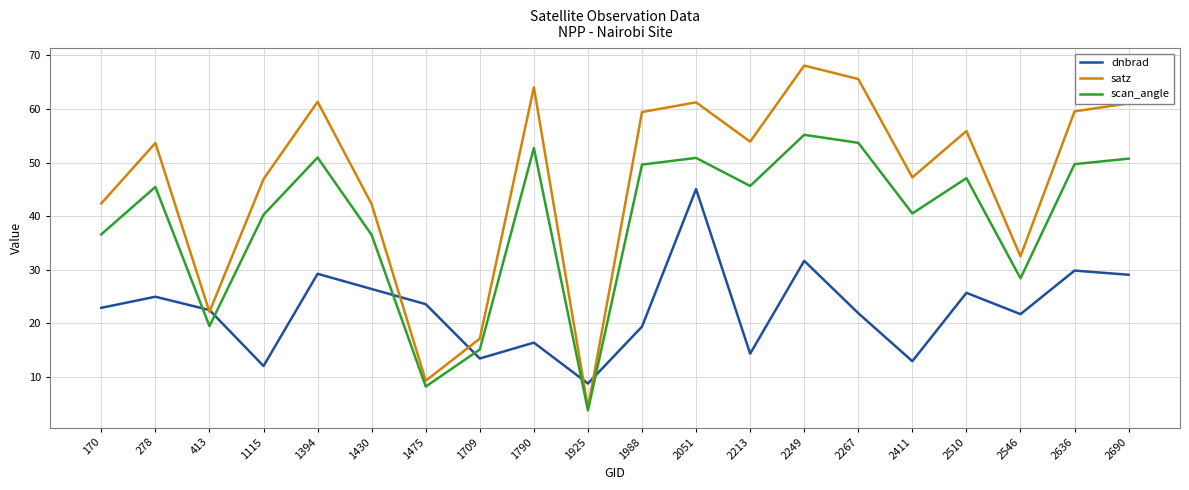

What is the minimum value for scan_angle?

3.8